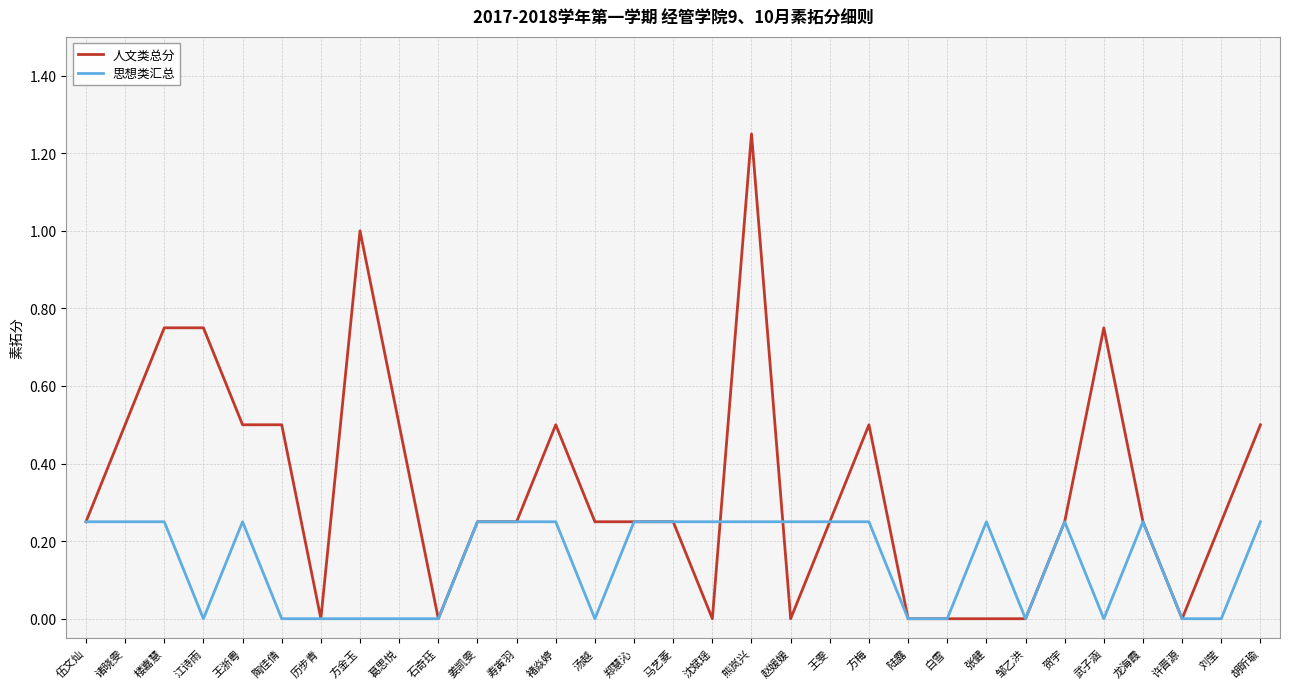

Between 郑慧沁 and 赵媛媛, which series saw the biggest shift?

人文类总分